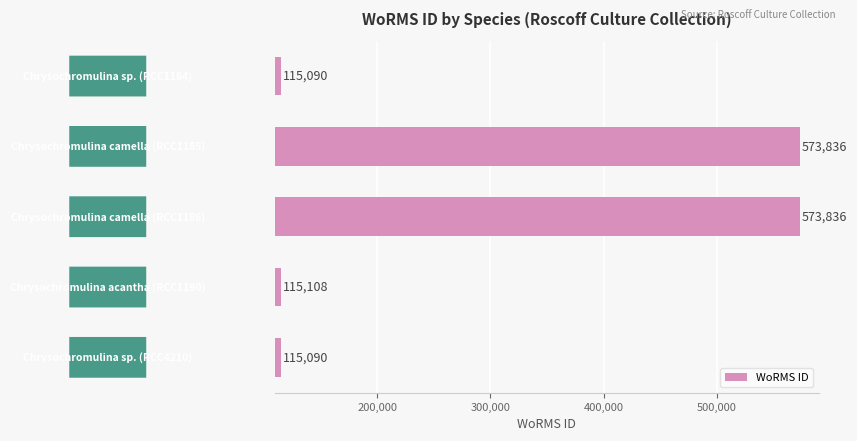

What is the value of the 1st bar from the top?

115090